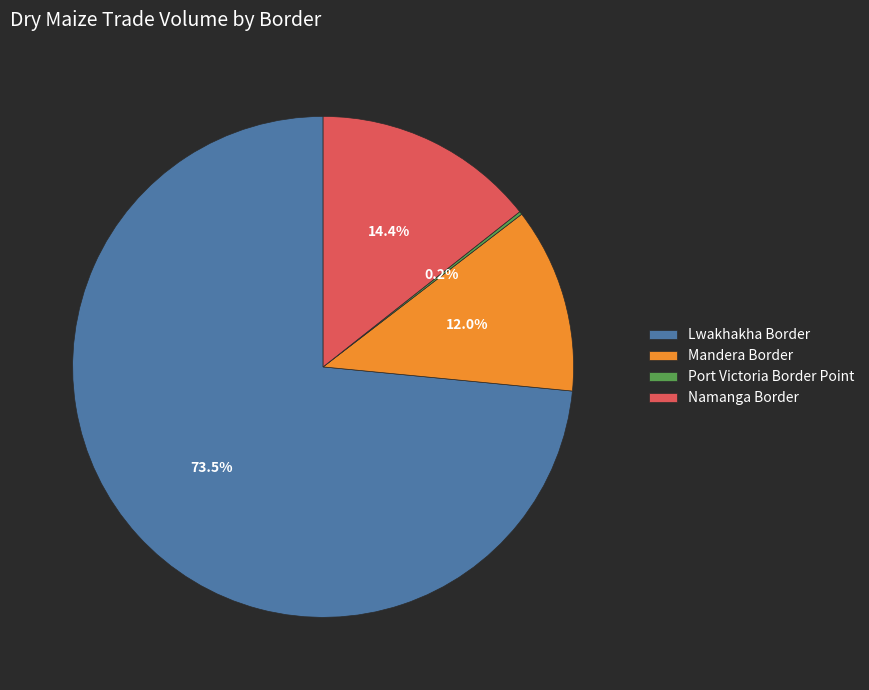

What is the majority slice?

Lwakhakha Border